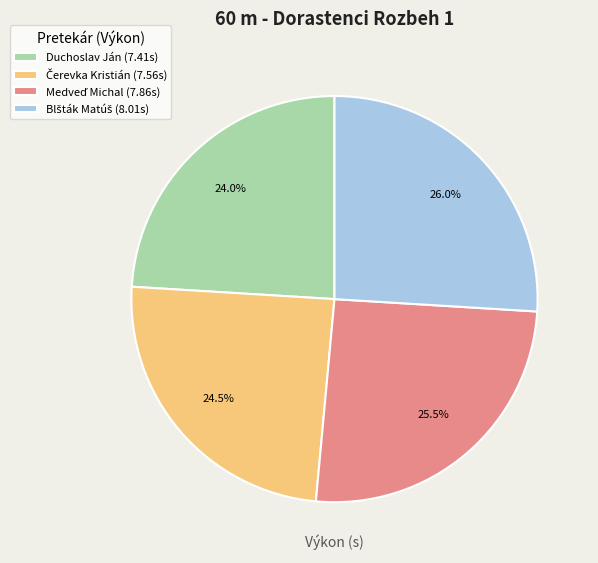

Is there any slice that represents more than half of the pie?

No